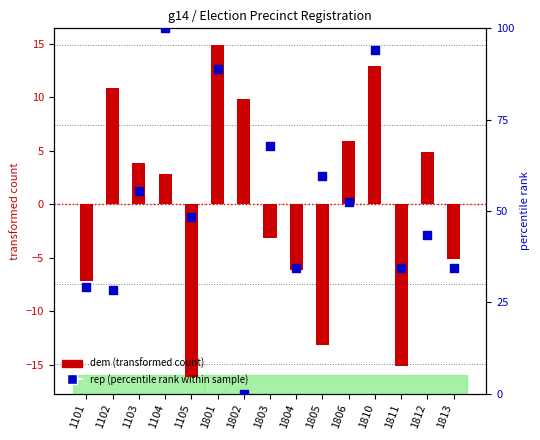

Which series reaches the maximum Y coordinate?

rep (percentile rank within sample)